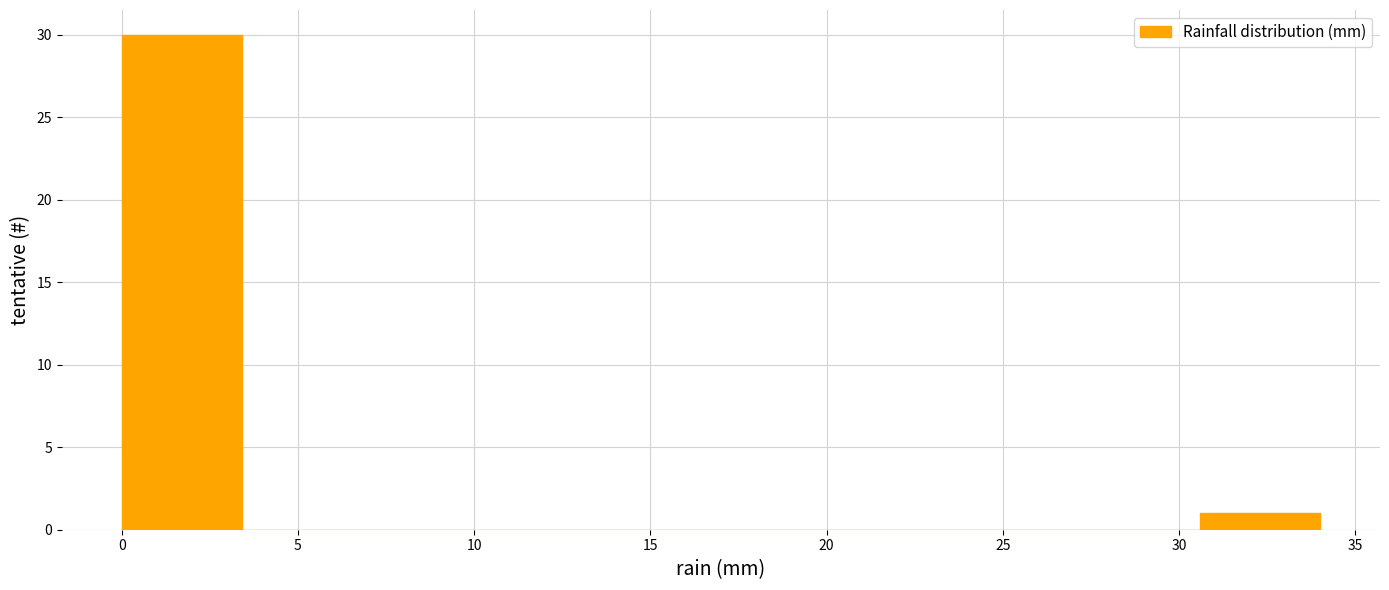

Which range on the x-axis has the tallest bar?

0.0 to 3.4